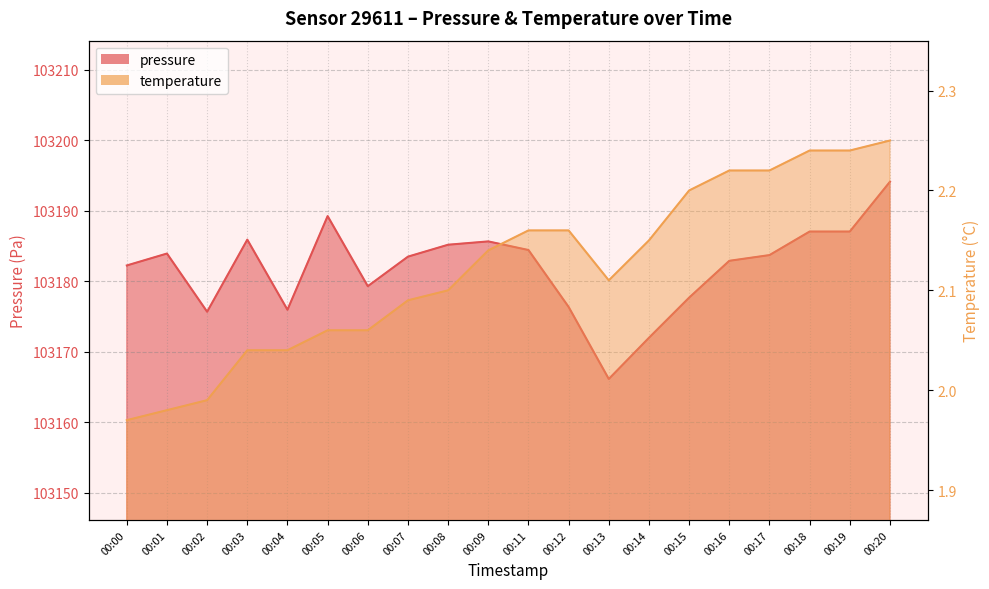

Rank the categories by temperature value from lowest to highest.

00:00, 00:01, 00:02, 00:03, 00:04, 00:05, 00:06, 00:07, 00:08, 00:13, 00:09, 00:14, 00:11, 00:12, 00:15, 00:16, 00:17, 00:18, 00:19, 00:20